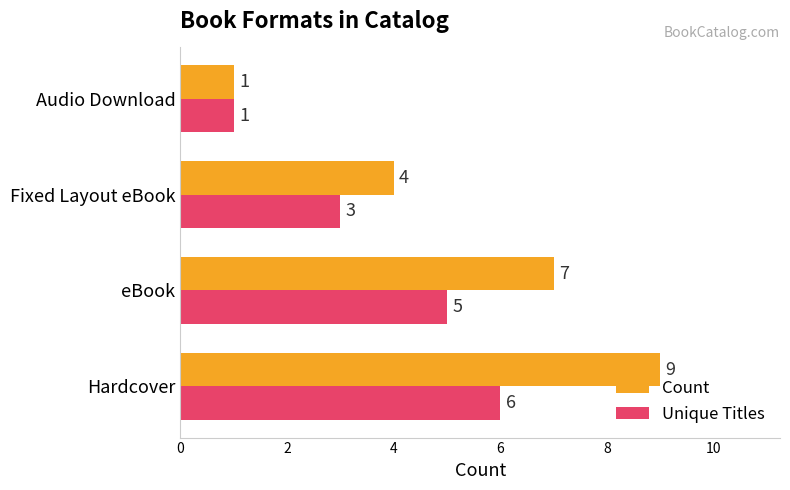

How many series are shown in this chart?

2